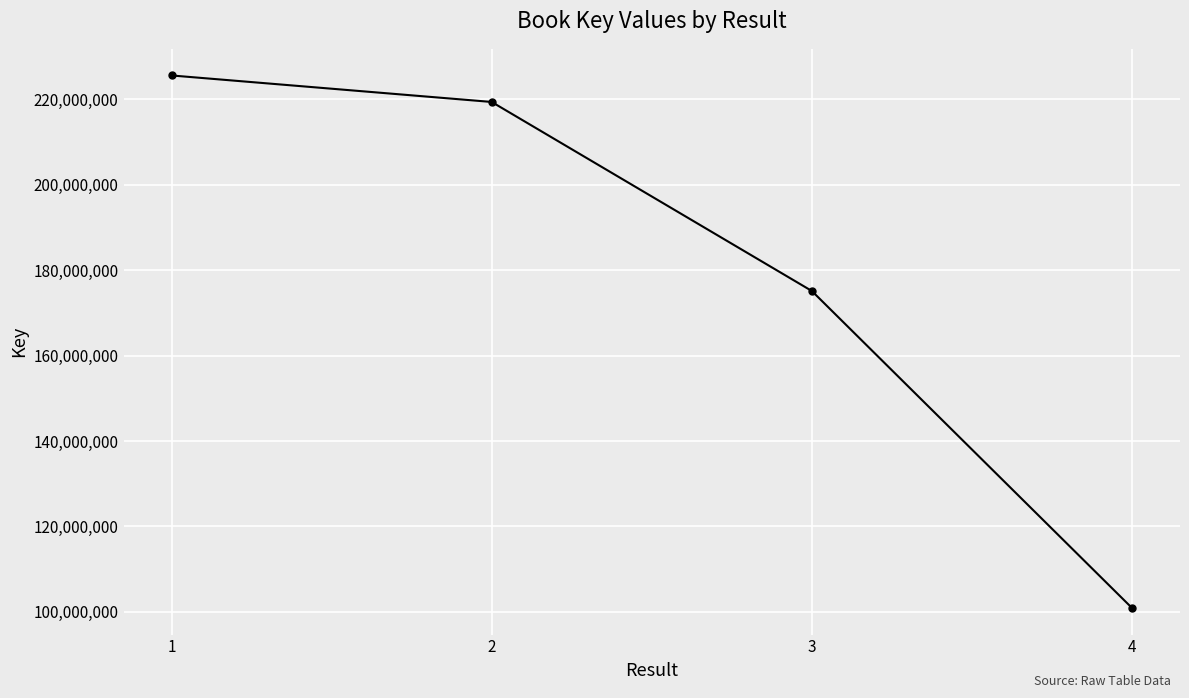

List the labels in order of value, largest first.

1, 2, 3, 4